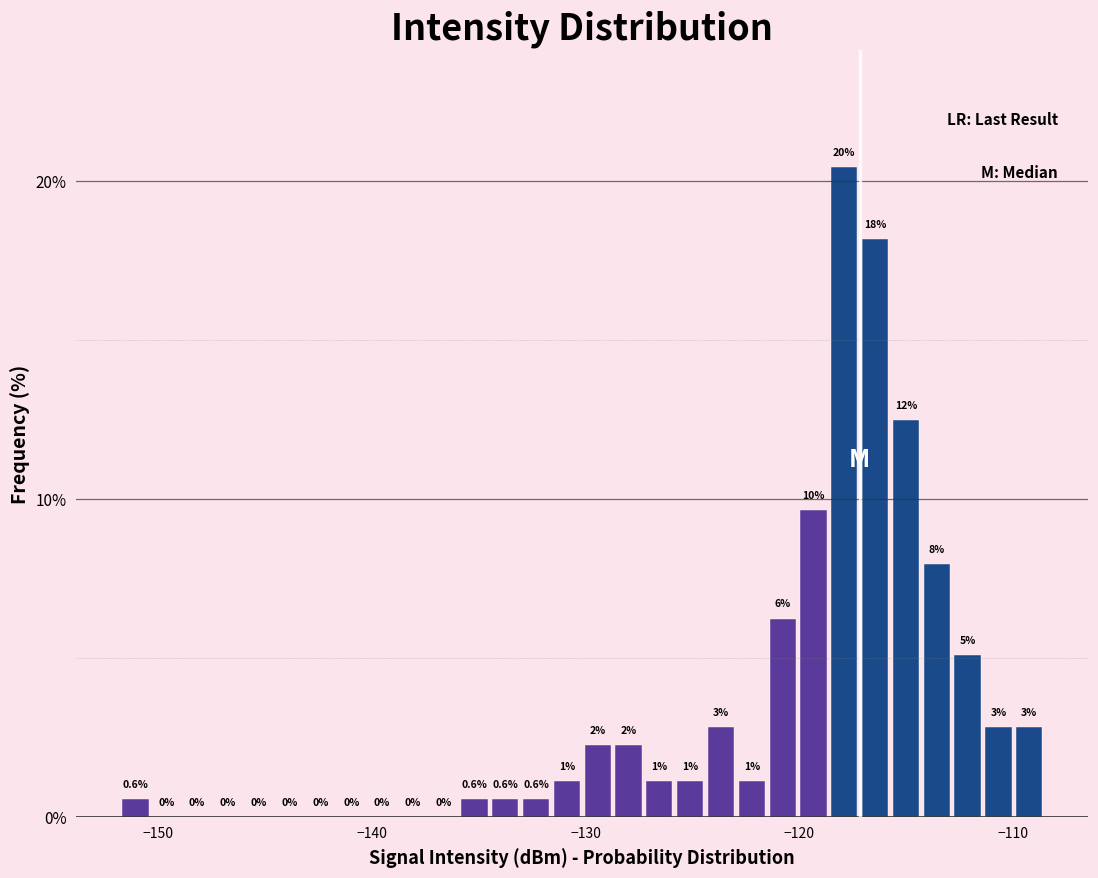

Around what value on the x-axis is the tallest bar? Give the approximate position of its centre, as read against the axis.

-118